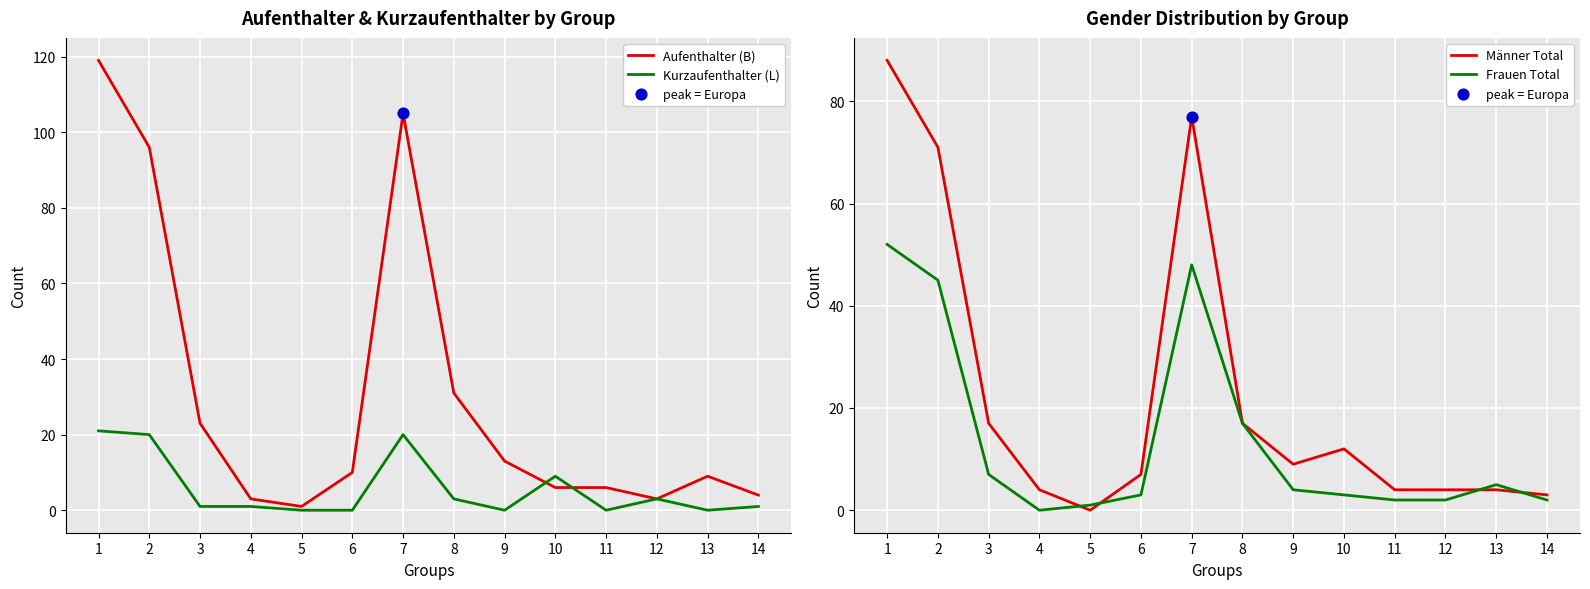

What is the total value across all series at 4?

8